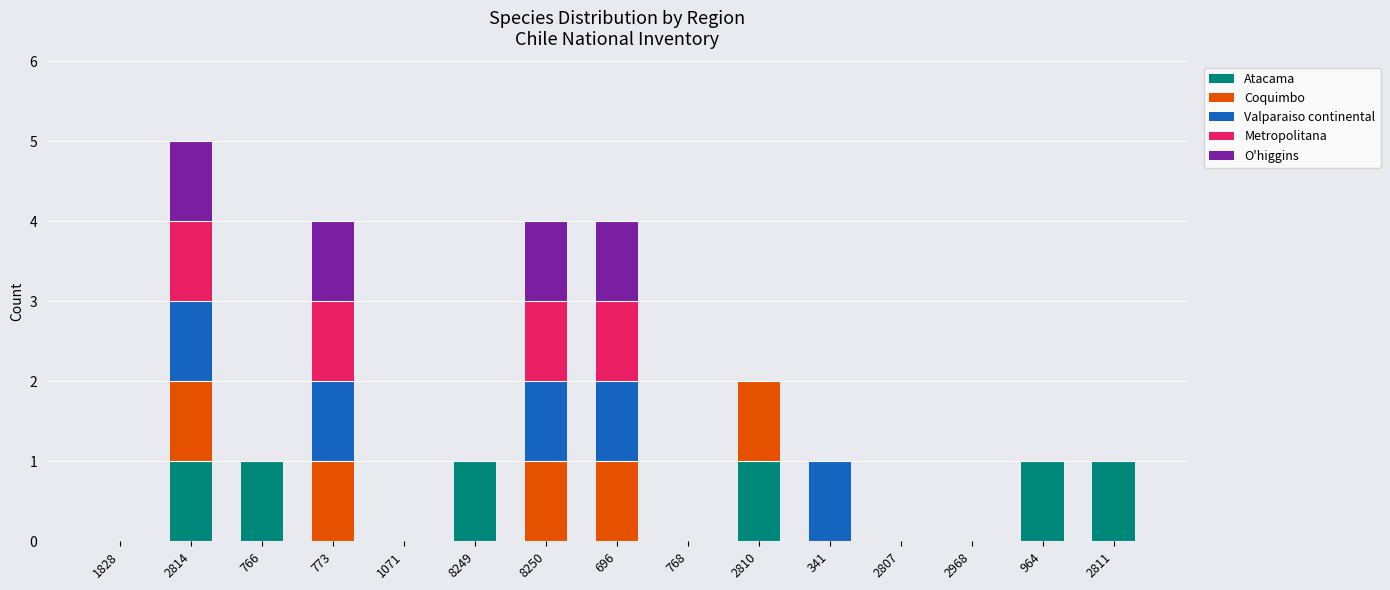

Does the chart contain stacked bars?

Yes